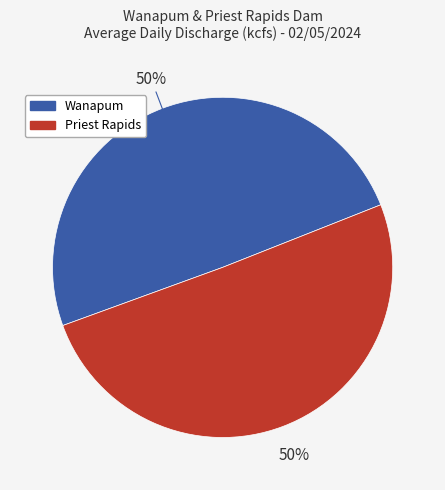

Is it true that Wanapum is 50% of the pie?

True